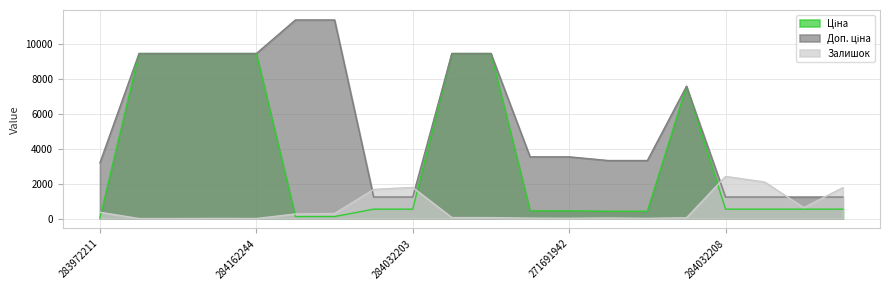

What is the maximum value for Залишок?

2419.0